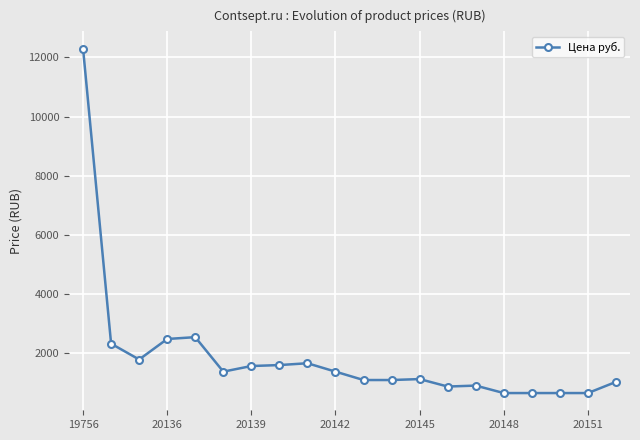

True or false: there are more than 1 points higher than both neighbors.

True